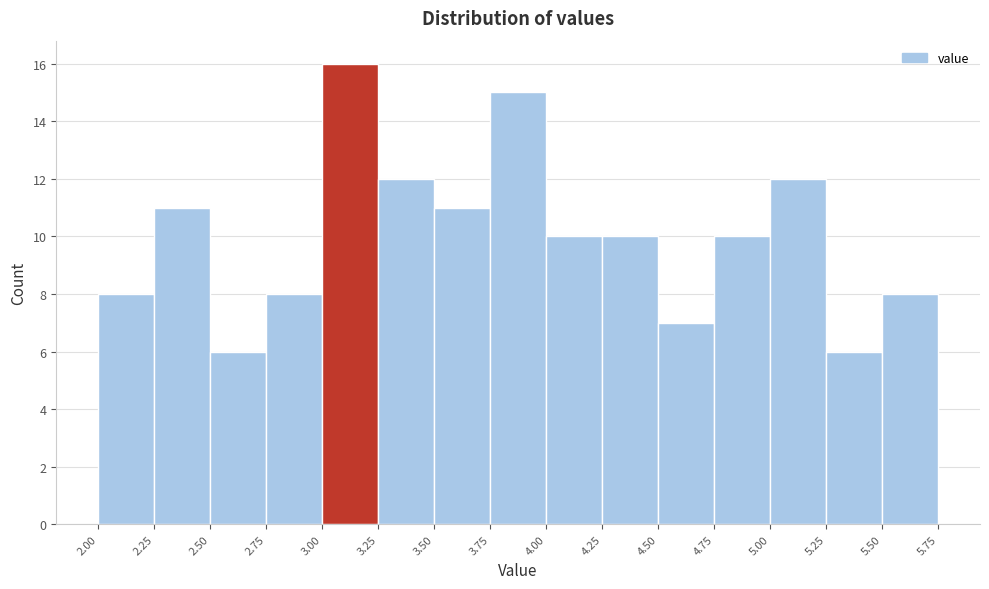

Over which range of the x-axis is the bar tallest?

3.00 to 3.25